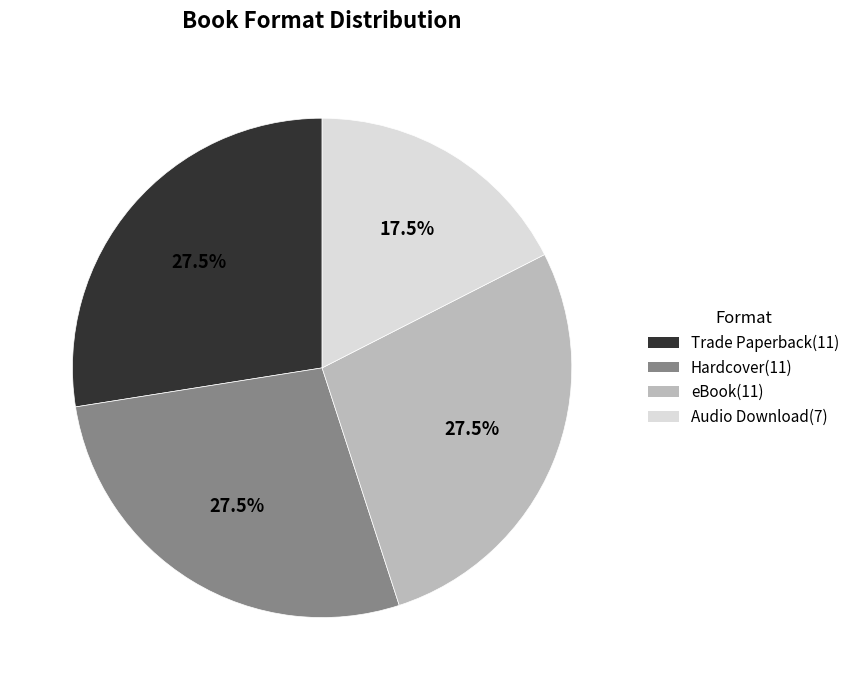

How many segments does this pie chart have?

4